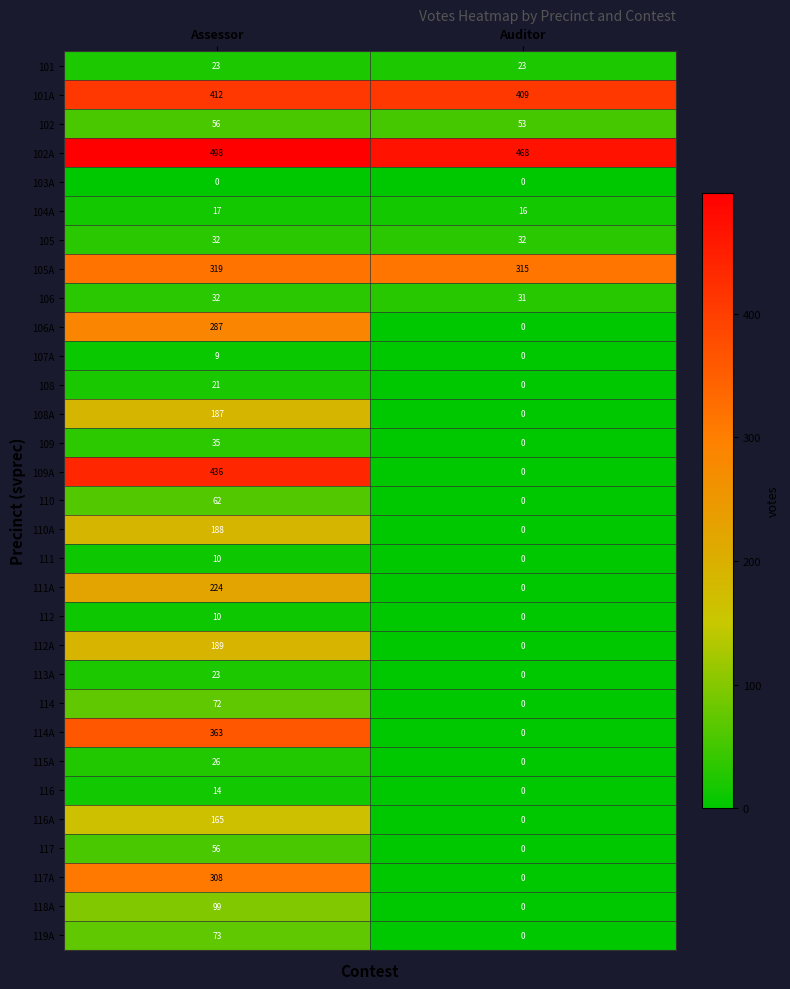

What is the difference between the maximum and minimum values in the 111A series?

224